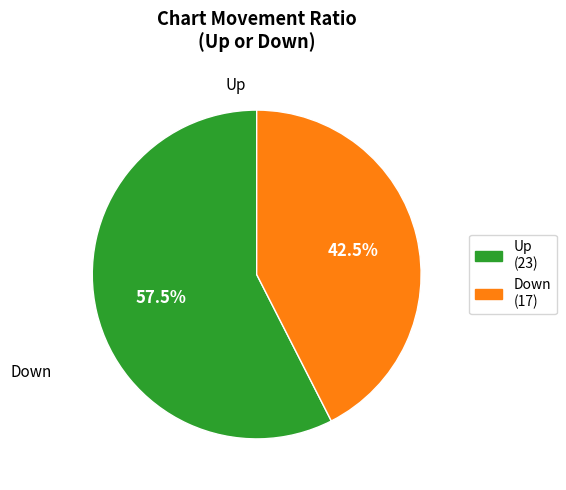

What percentage is NOT represented by Down (17)?

57.5%